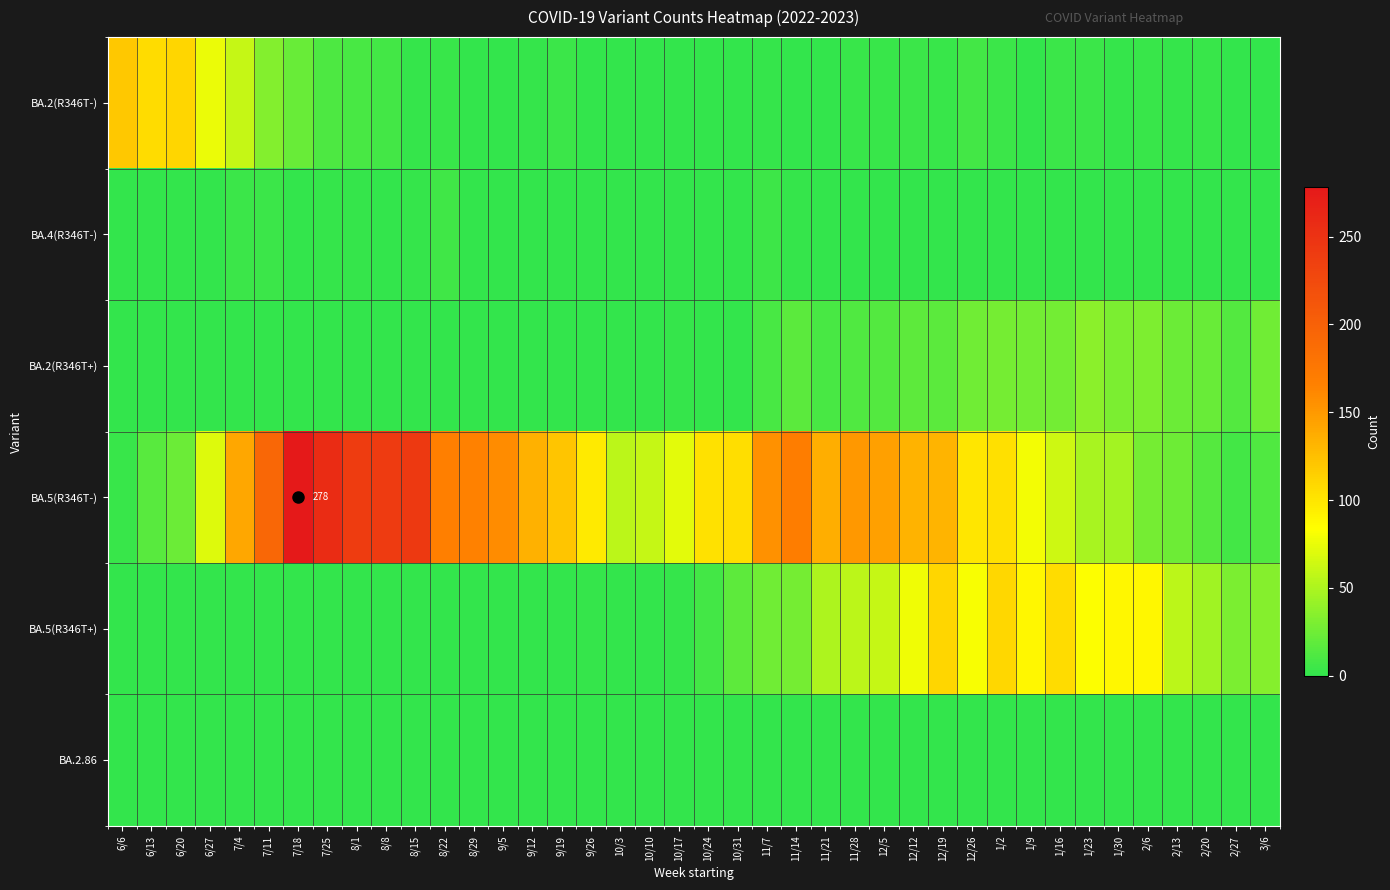

What is the approximate value of BA.5(R346T-) at 10/10, to the nearest 50?

50